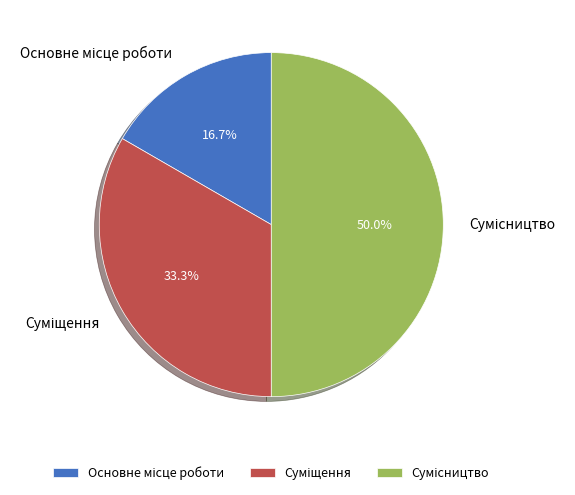

Rank the categories by value from lowest to highest.

Основне місце роботи, Суміщення, Сумісництво